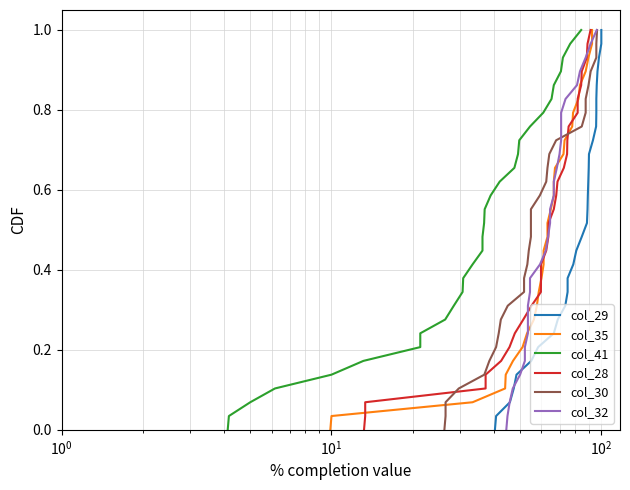

What is the value of the col_28 point at the 19th from the left?

0.6